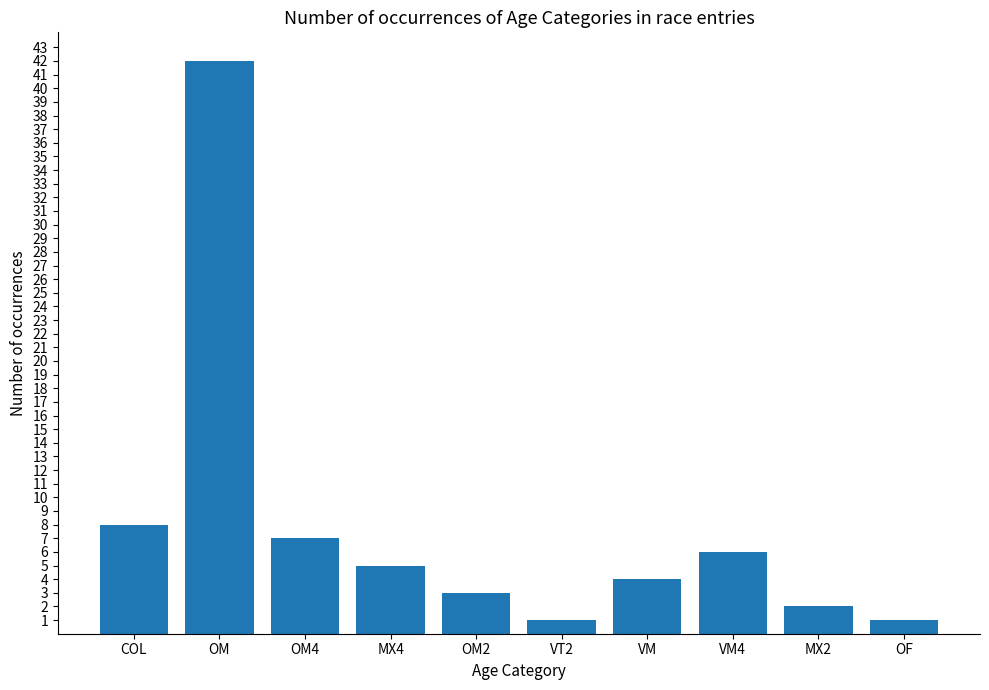

Is it true that the value at MX4 is 2?

False